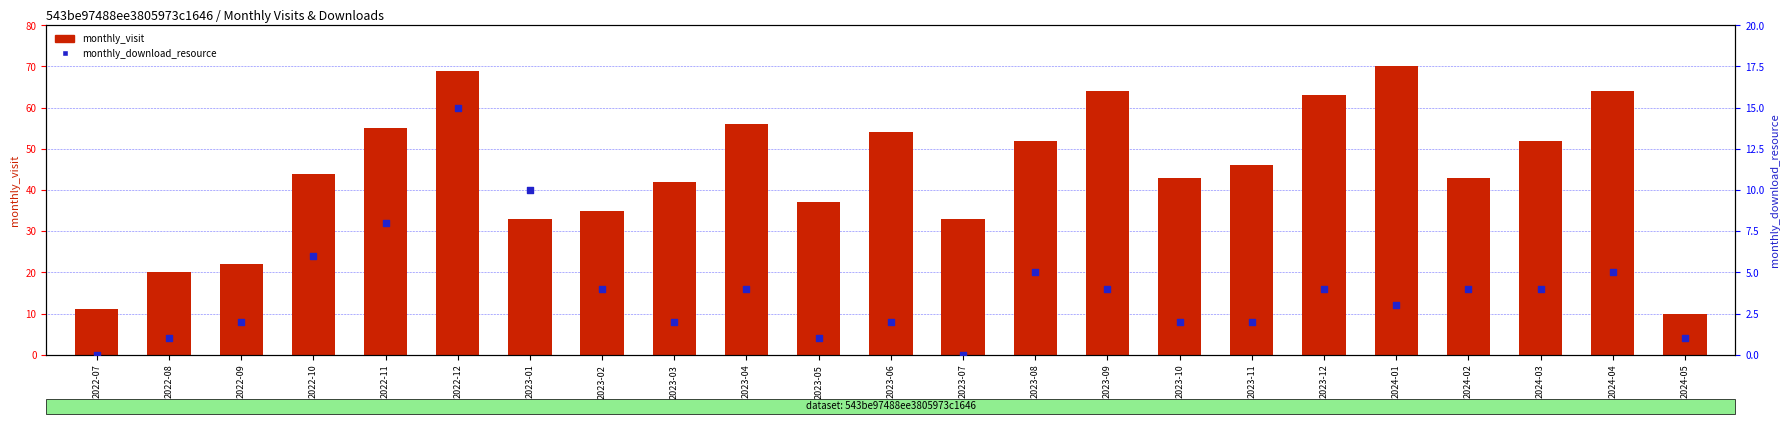

Which series reaches the minimum Y coordinate?

monthly_download_resource